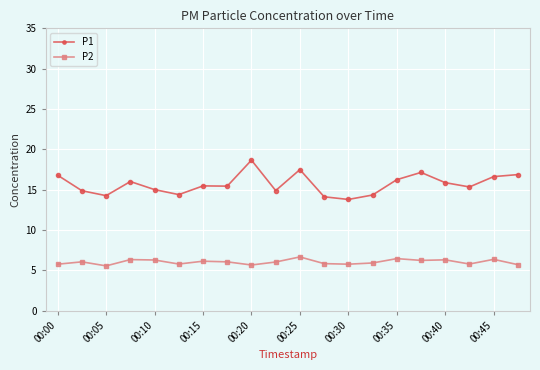

True or false: P1 and P2 cross at least once.

False